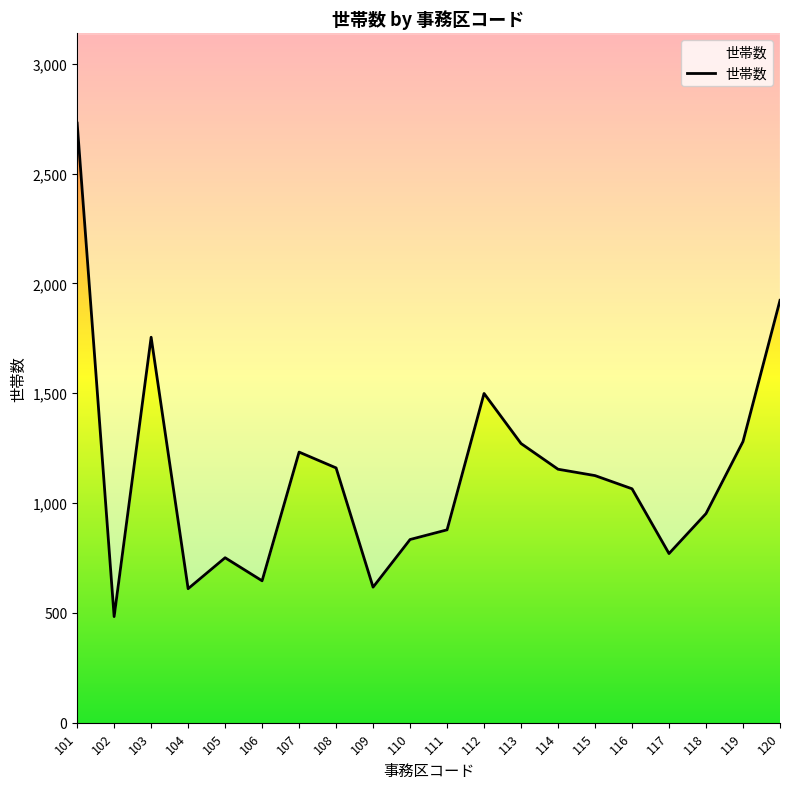

What value does the data have at 102?

483